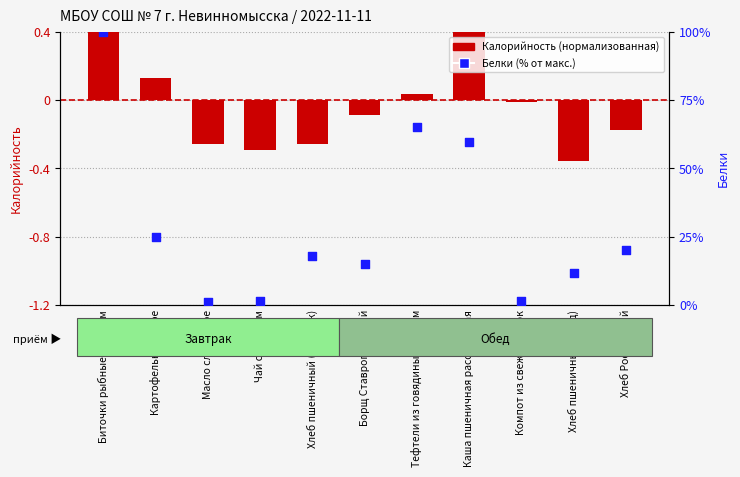

At how many categories does at least one series exceed 0?

11